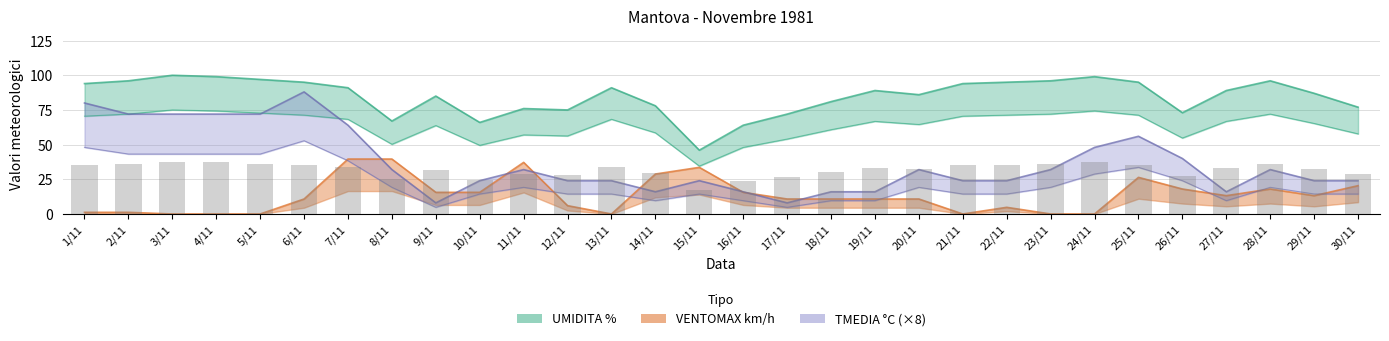

Reading right to left, extract all data points from this chart.

UMIDITA %: 77.0	87.0	96.0	89.0	73.0	95.0	99.0	96.0	95.0	94.0	86.0	89.0	81.0	72.0	64.0	46.0	78.0	91.0	75.0	76.0	66.0	85.0	67.0	91.0	95.0	97.0	99.0	100.0	96.0	94.0
TMEDIA C: 24.0	24.0	32.0	16.0	40.0	56.0	48.0	32.0	24.0	24.0	32.0	16.0	16.0	8.0	16.0	24.0	16.0	24.0	24.0	32.0	24.0	8.0	32.0	64.0	88.0	72.0	72.0	72.0	72.0	80.0
VENTOMAX km/h: 20.4	13.2	18.0	13.2	18.0	26.4	0.0	0.0	4.8	0.0	10.8	10.8	10.8	10.8	15.6	33.6	28.8	0.0	6.0	37.2	15.6	15.6	39.6	39.6	10.8	0.0	0.0	0.0	1.2	1.2